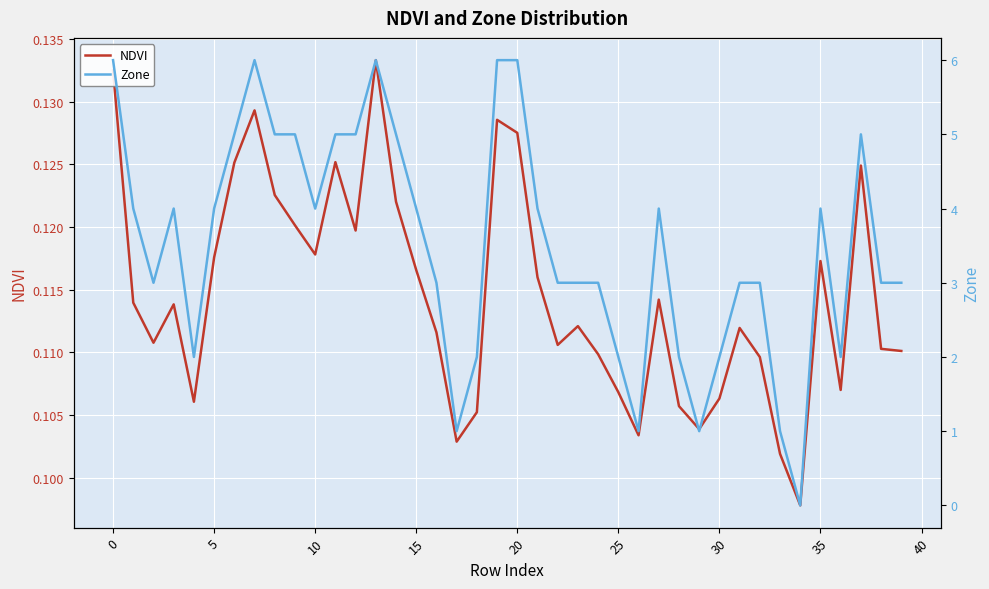

What is the lowest value of the NDVI series?

0.1